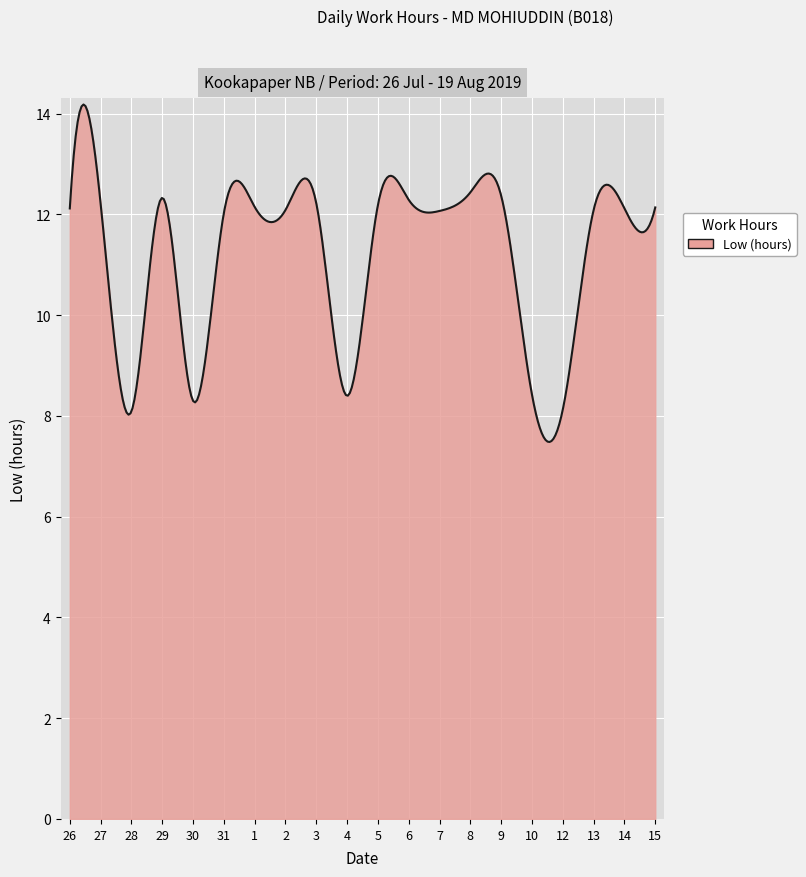

What is the smallest value displayed?

7.5